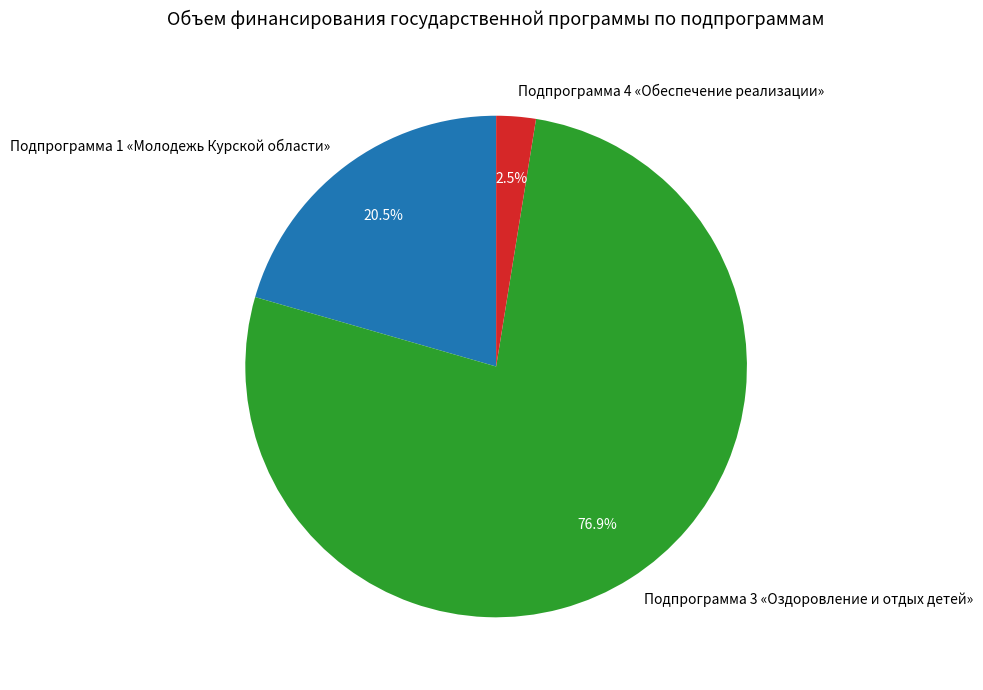

What percentage is NOT represented by Подпрограмма 4 «Обеспечение реализации»?

97.5%